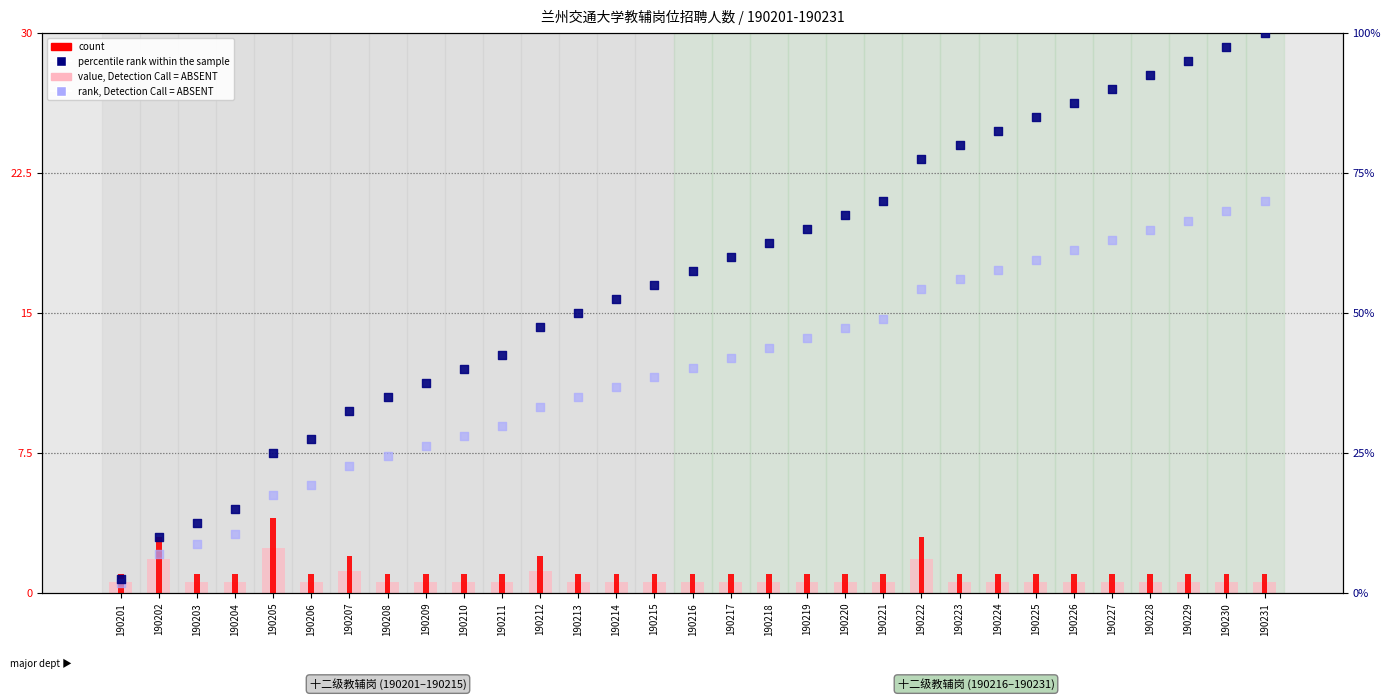

Is the value of rank, Detection Call = ABSENT at 190215 greater than the value of percentile rank within the sample at 190209?

Yes